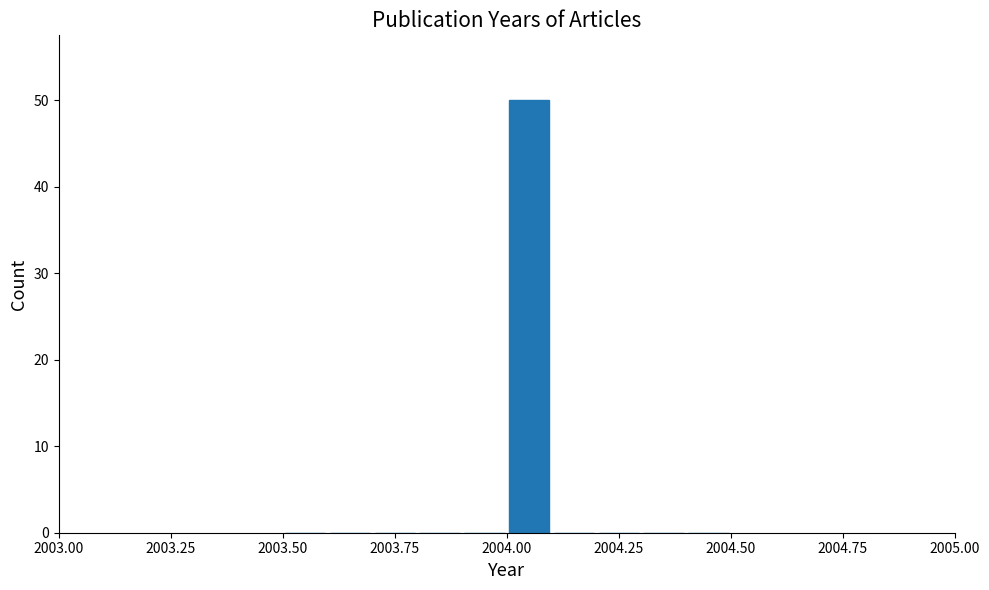

Around what value on the x-axis is the tallest bar? Give the approximate position of its centre, as read against the axis.

2004.05